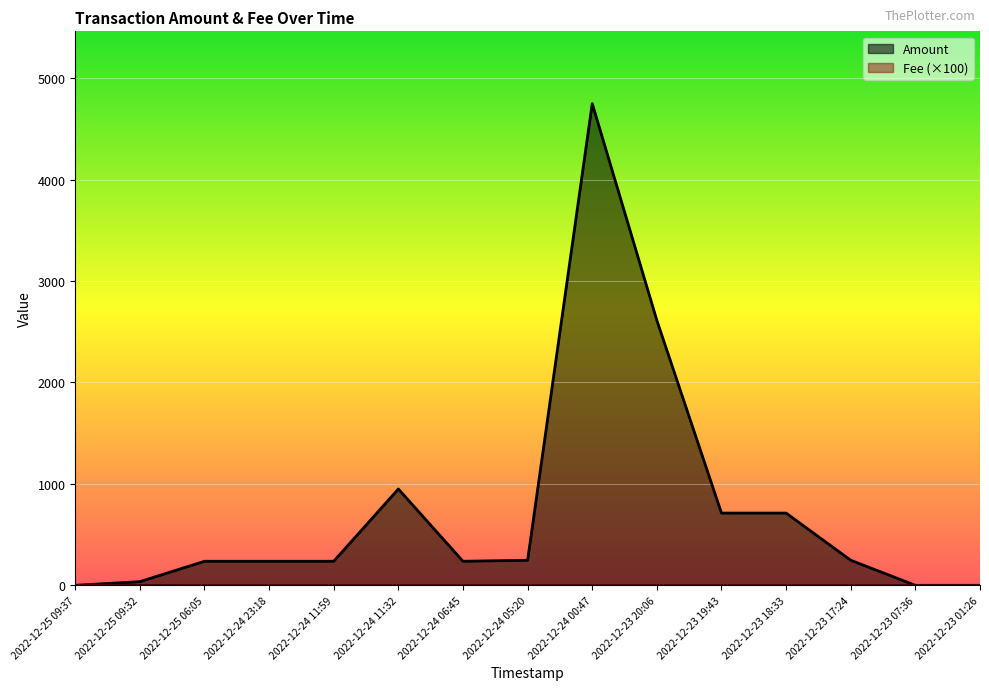

At 2022-12-24 11:59, list the series in order from smallest to largest.

Fee, Amount